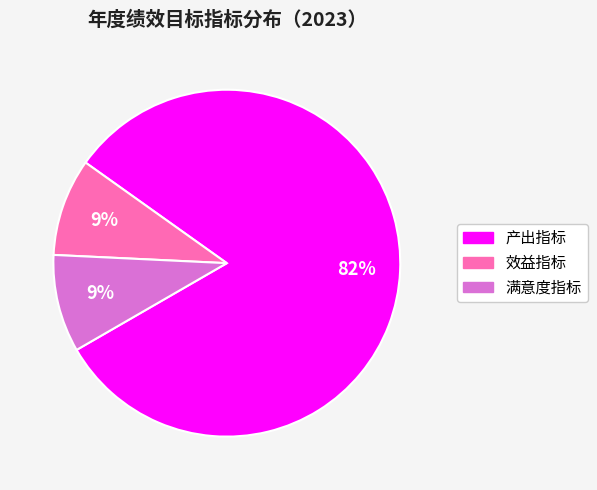

Between 满意度指标 and 产出指标, which is larger?

产出指标